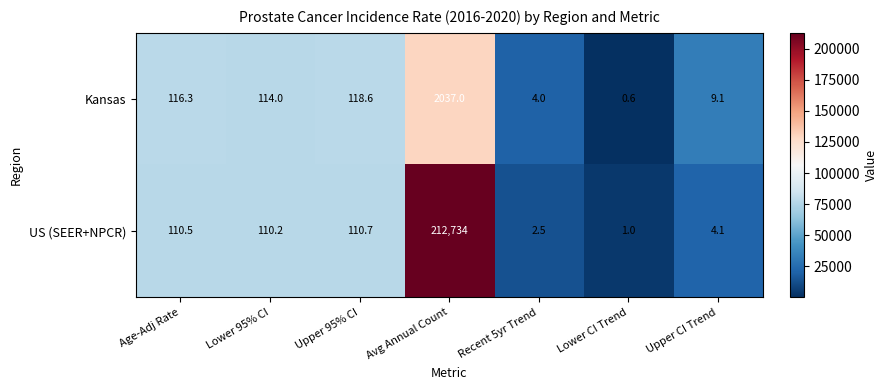

Which series has the widest spread of values?

US (SEER+NPCR)